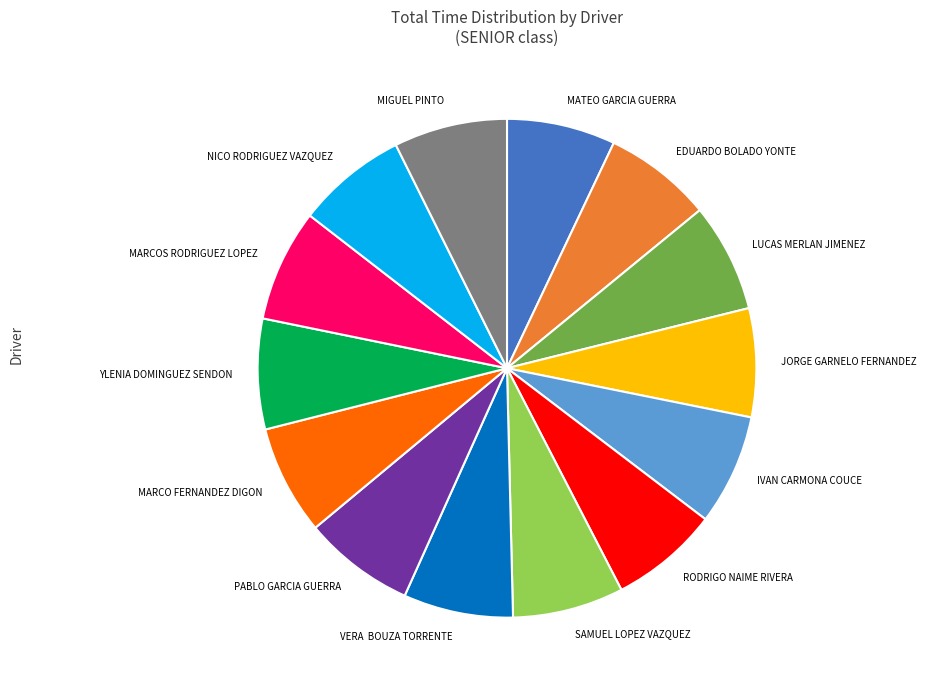

What is the ratio of the value at PABLO GARCIA GUERRA to the value at MATEO GARCIA GUERRA?

1.0